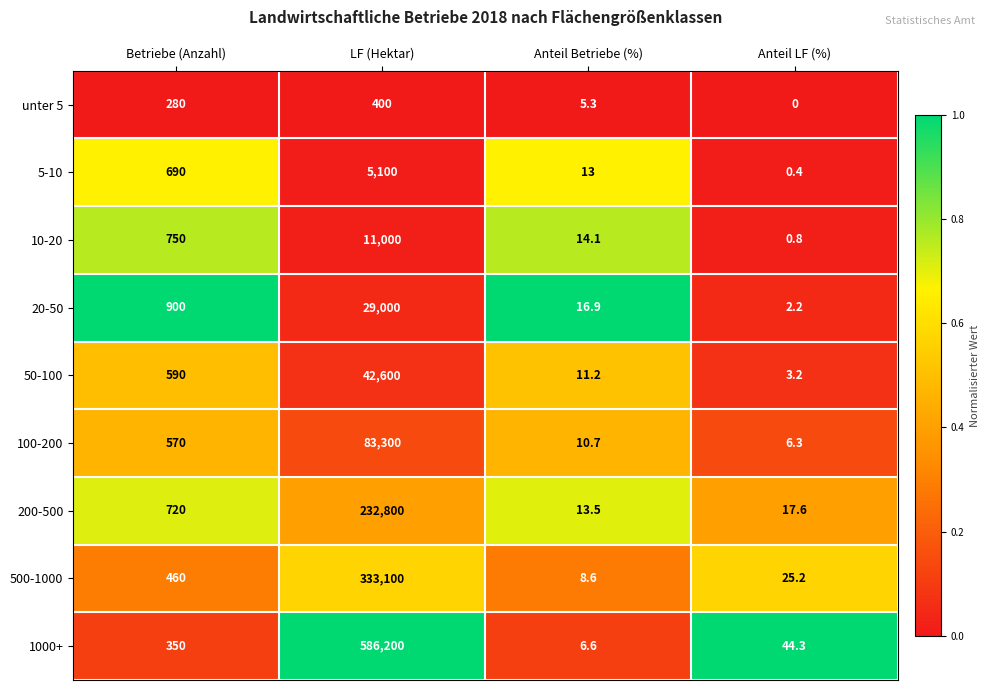

Which series has the largest total across all categories?

1000+